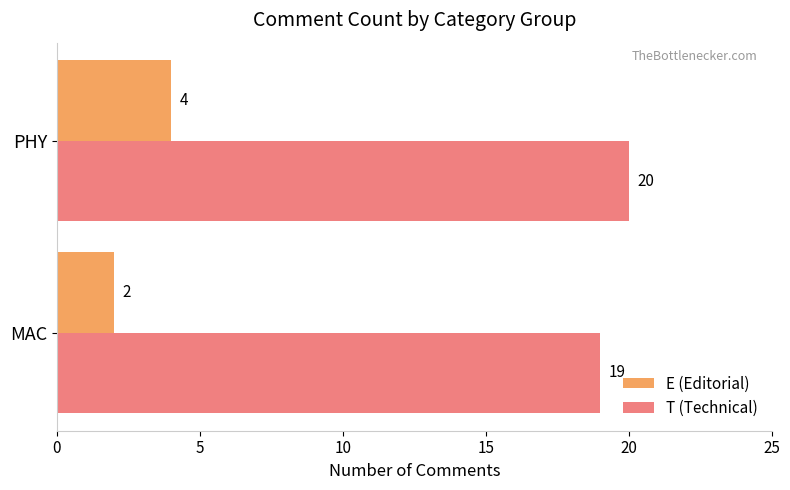

Is it true that E (Editorial) equals 3 at PHY?

False